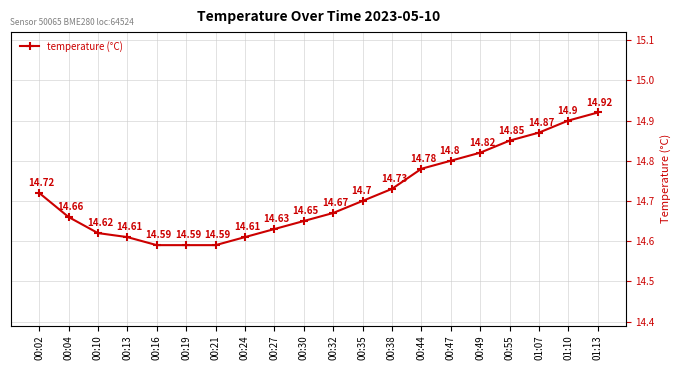

Approximately how many times larger is the value at 01:07 compared to 00:49?

1.0